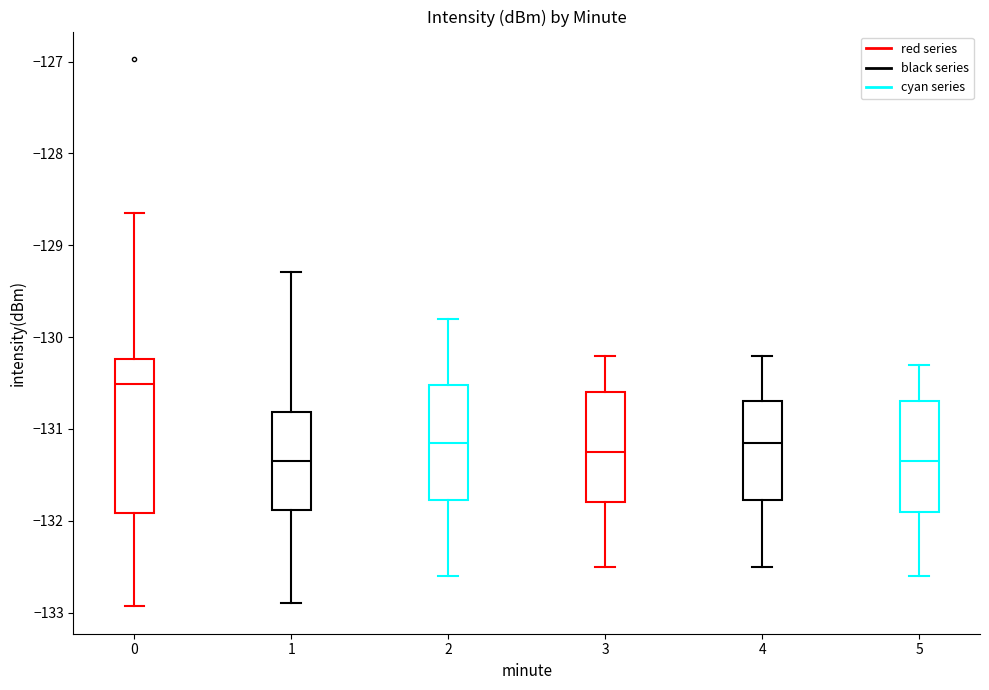

Where does the median line of the box at x = 3 sit on the y-axis? The values are not printed on the chart, so give them approximately, as read against the axis.

-131.2